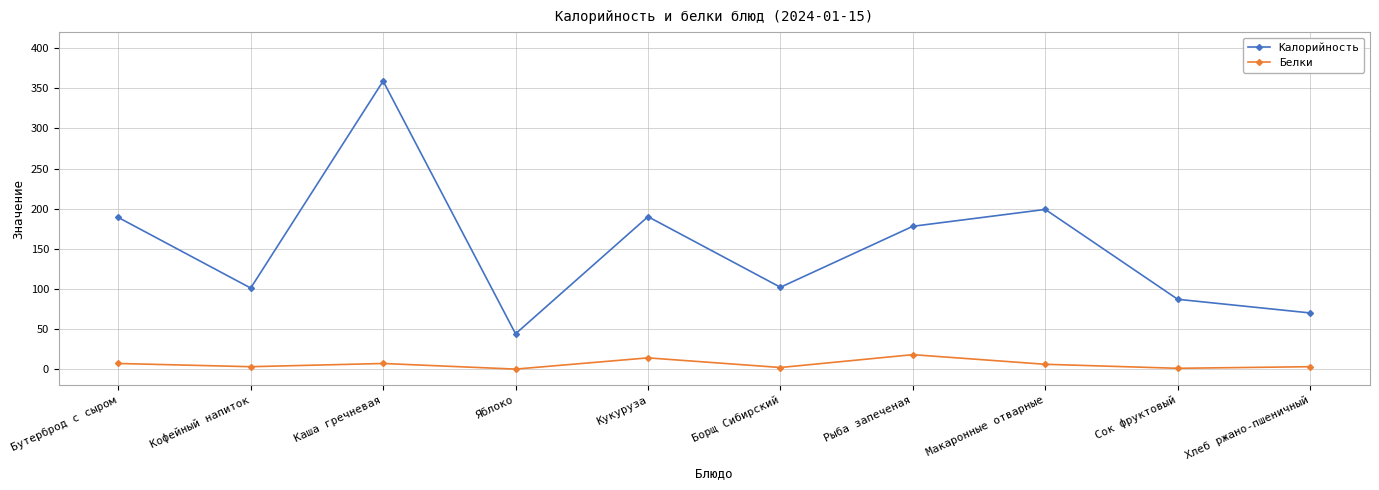

Is the value of Белки at Каша гречневая greater than the value of Калорийность at Рыба запеченая?

No